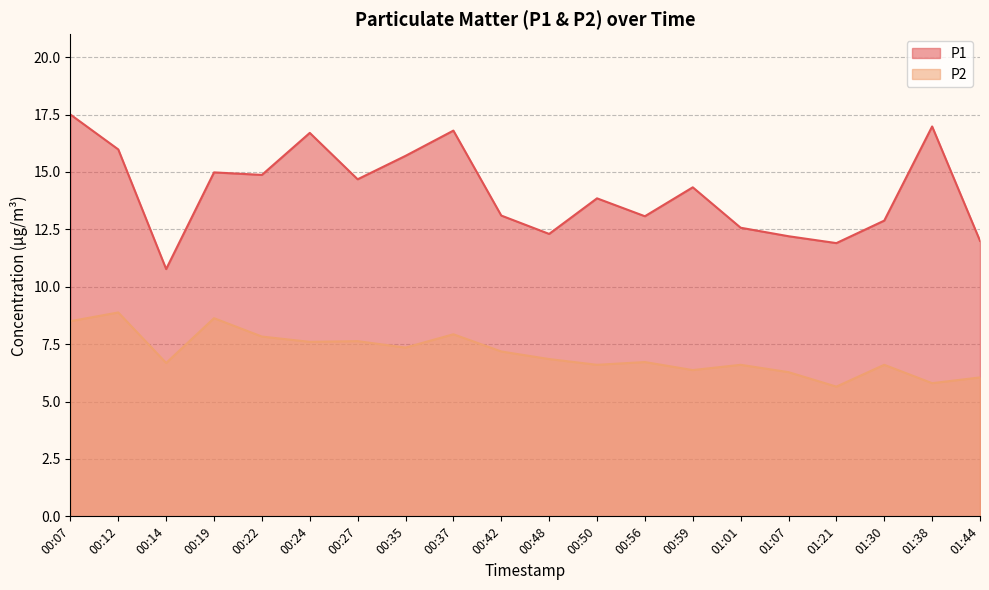

What is the difference between the P2 values at 00:22 and 00:12?

1.1